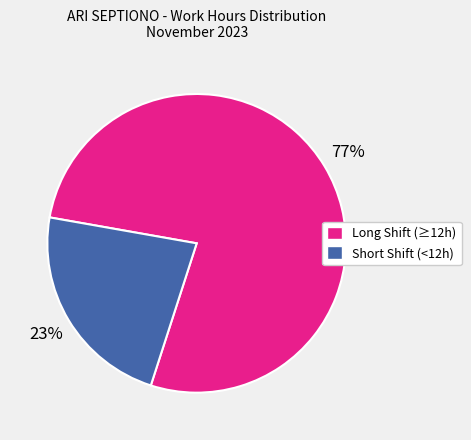

To the nearest percent, what is the average slice percentage?

50%